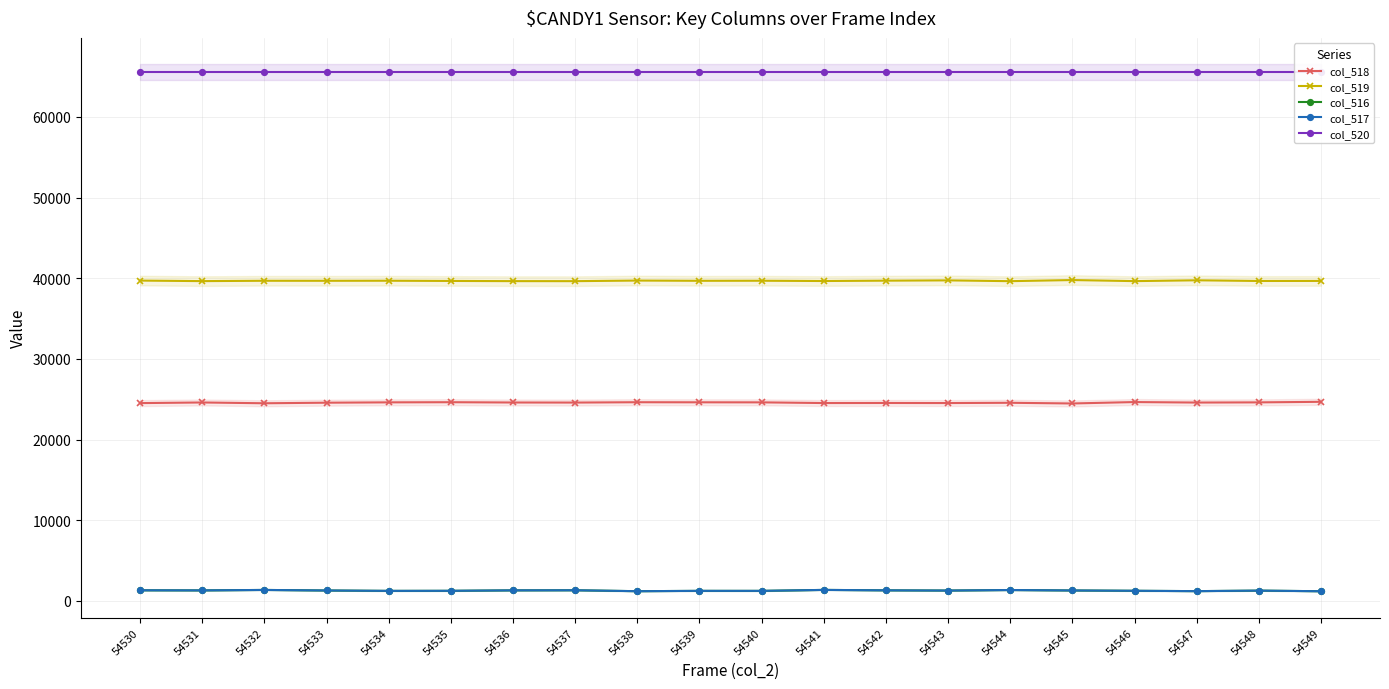

True or false: col_519 and col_518 intersect in this chart.

False